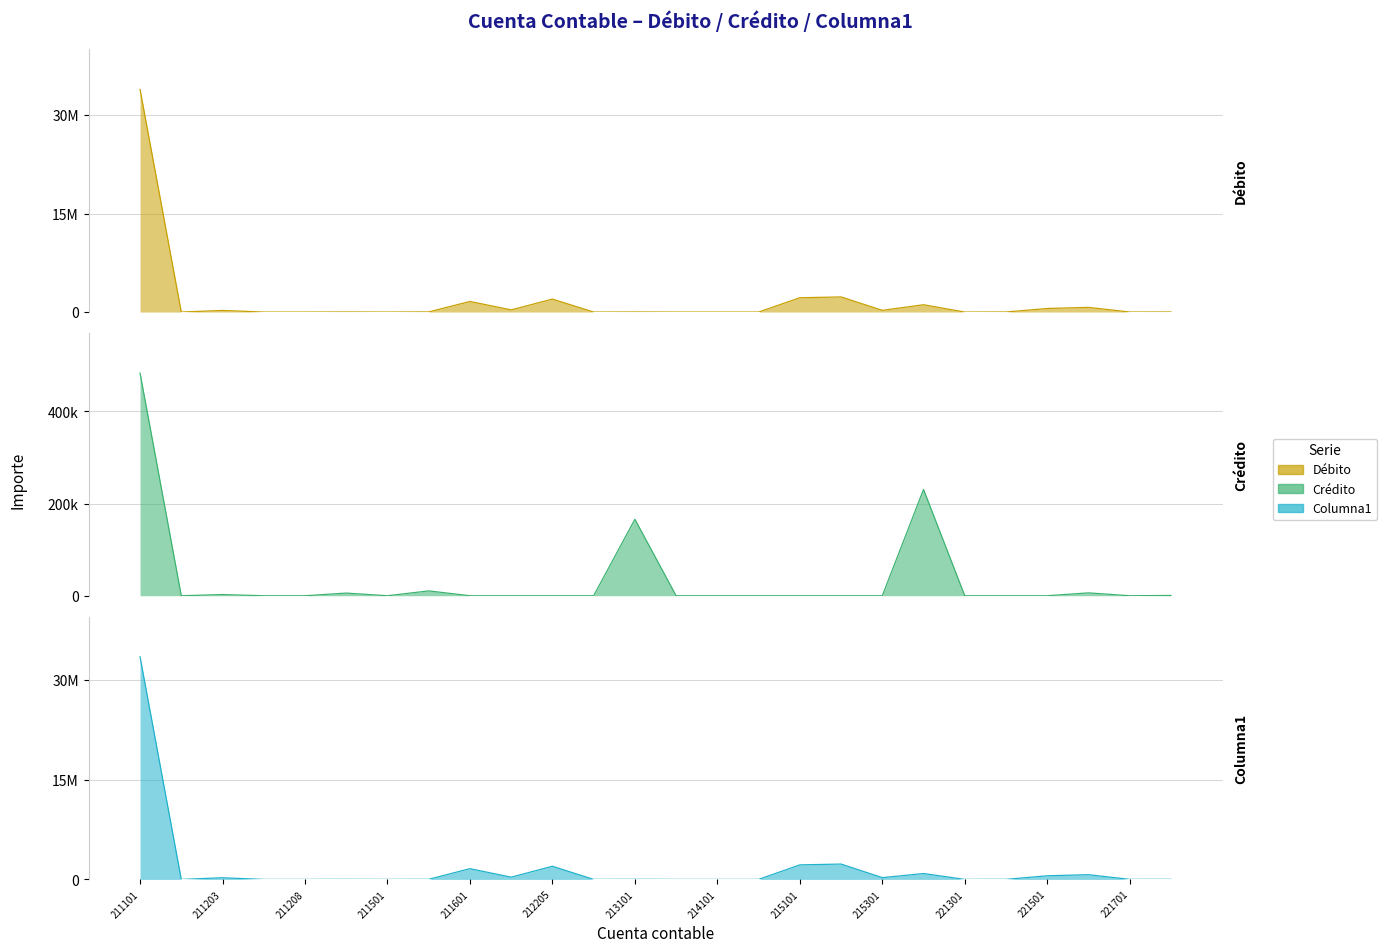

Does the chart have visible grid lines?

Yes